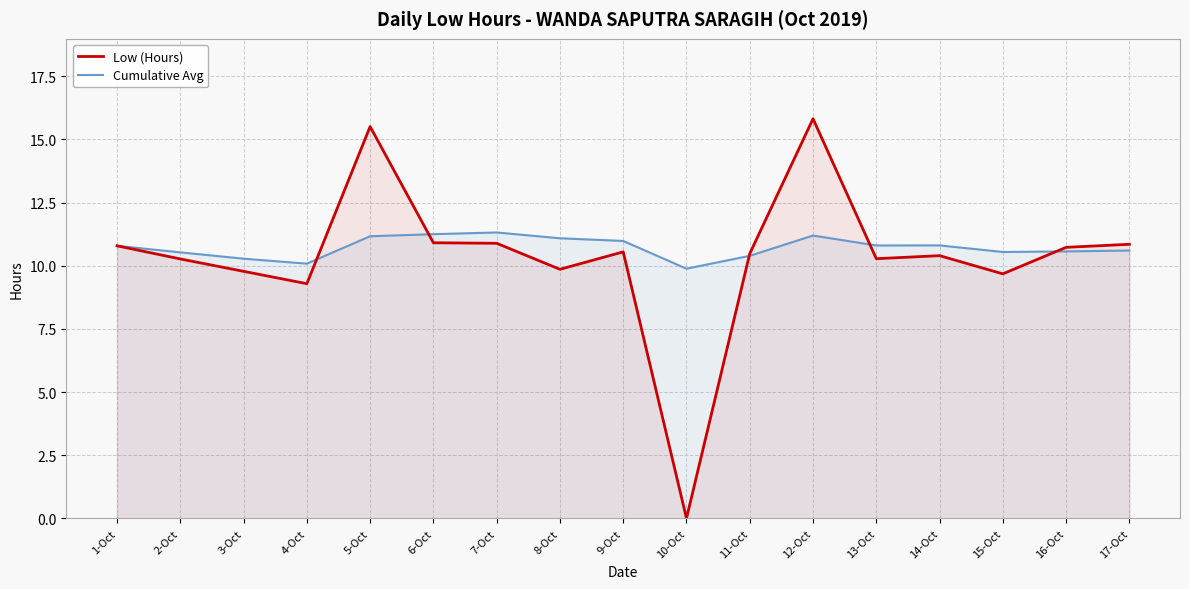

What position from the right is 10-Oct?

8